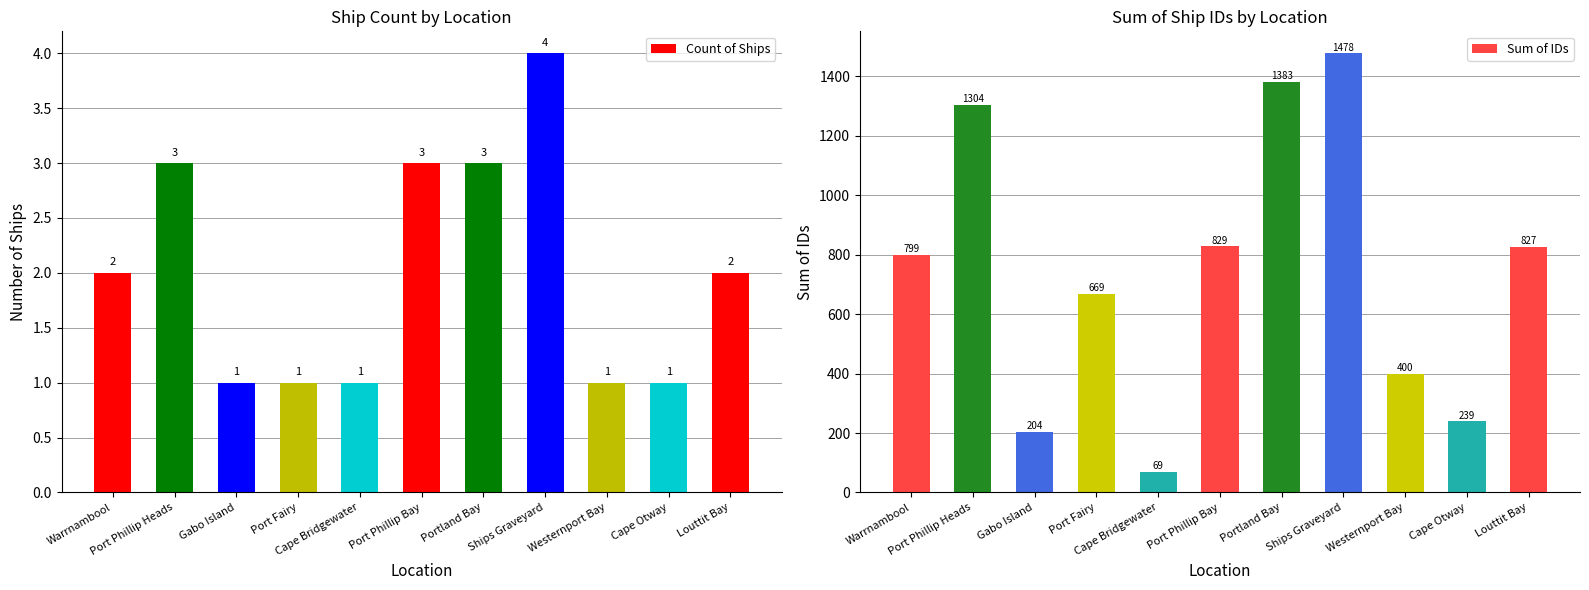

List the series in order of their overall mean, lowest first.

Count of Ships, Sum of IDs